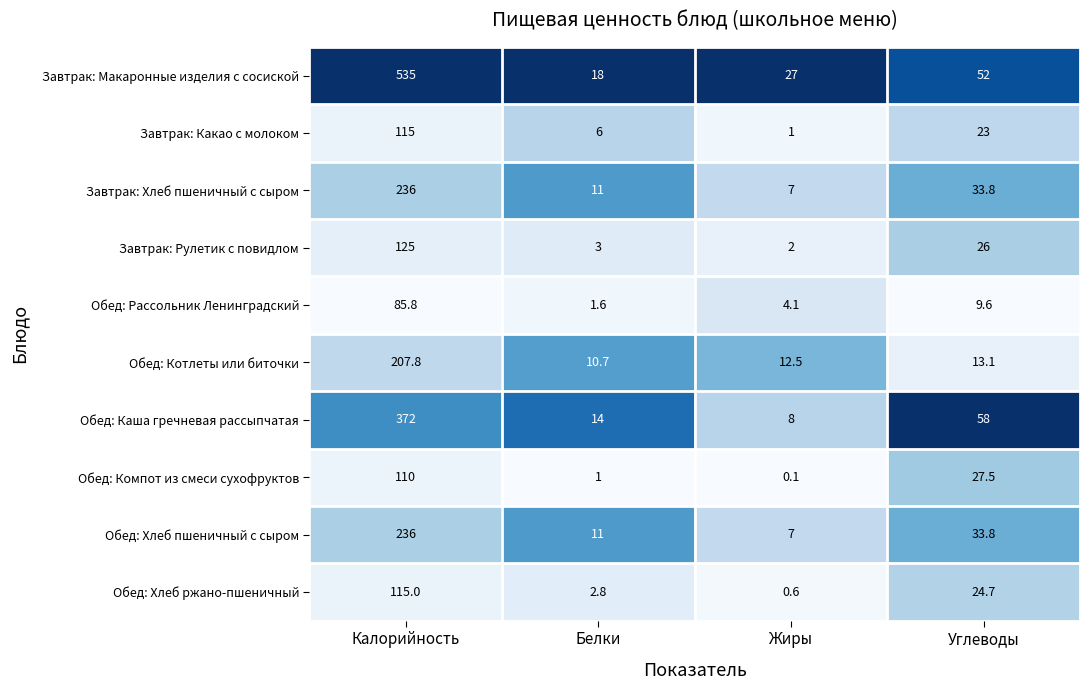

Which series changed the most between Калорийность and Жиры?

Завтрак: Макаронные изделия с сосиской